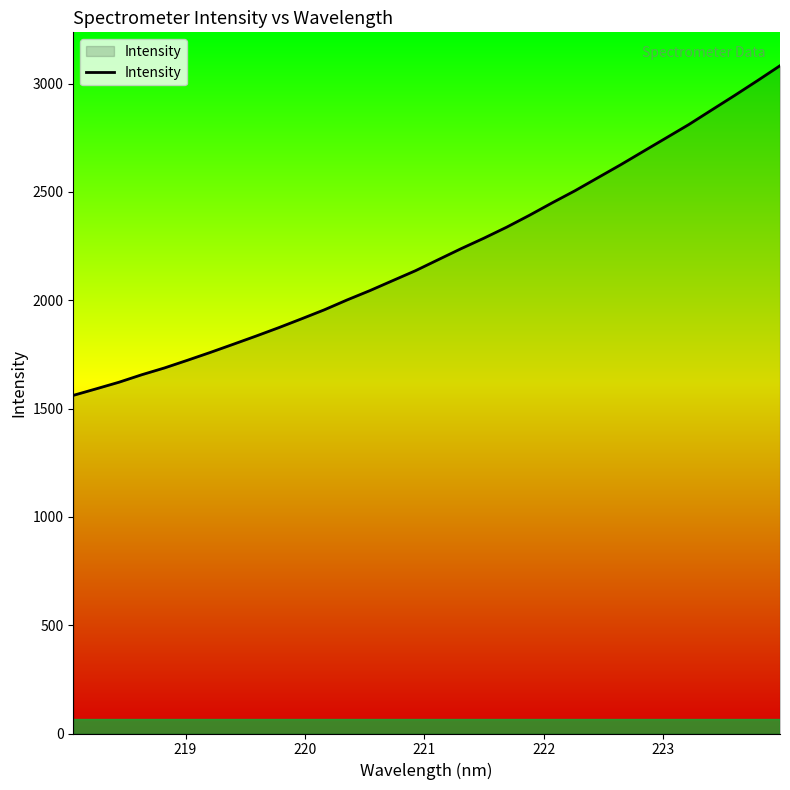

What is the smallest value displayed?

1561.0